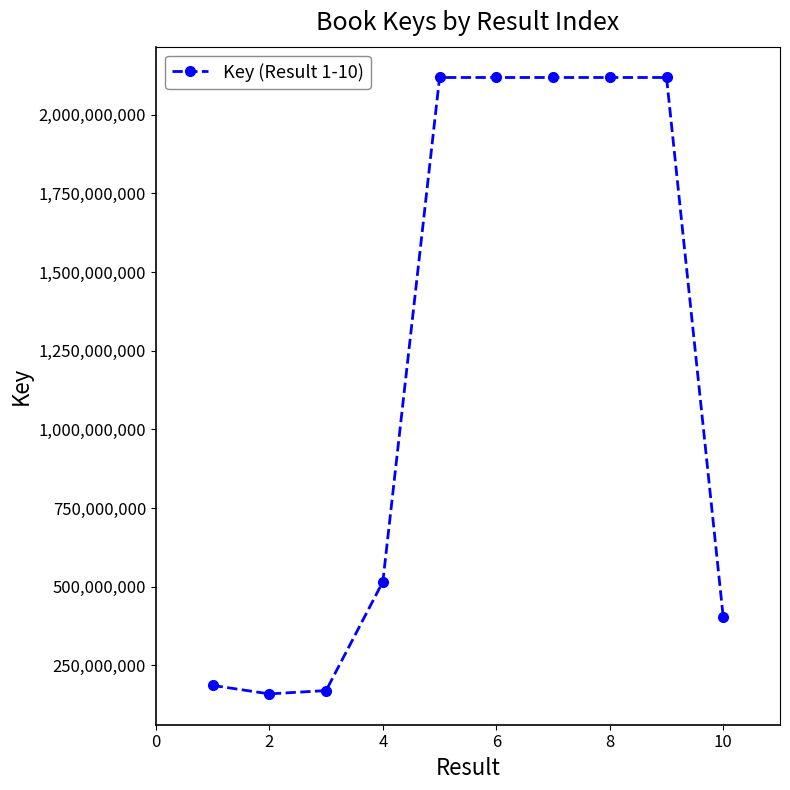

How many data points are less than 2117885151?

5